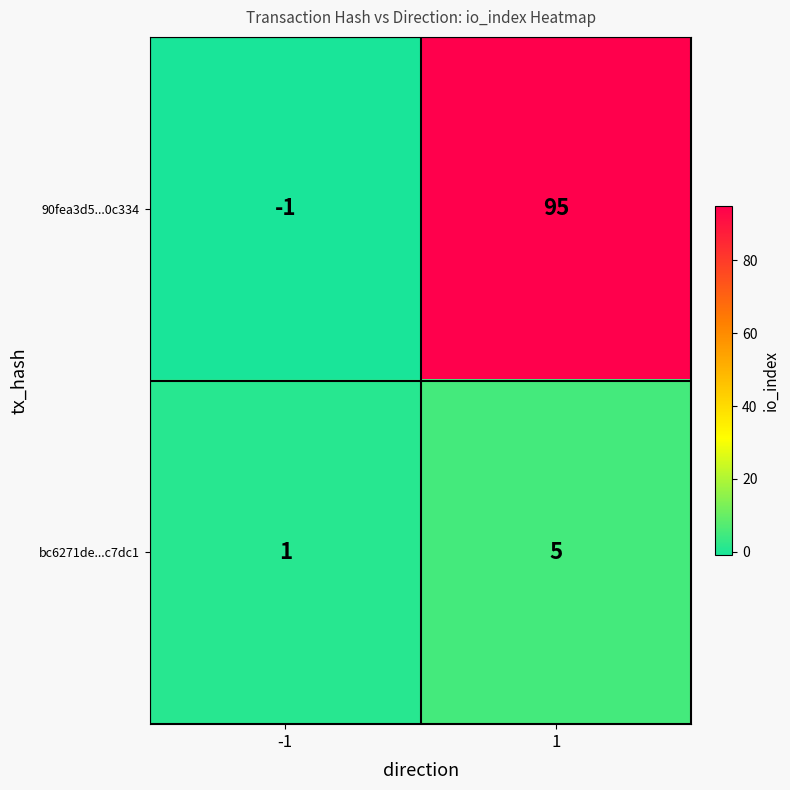

Which series has the widest spread of values?

90fea3d5...0c334